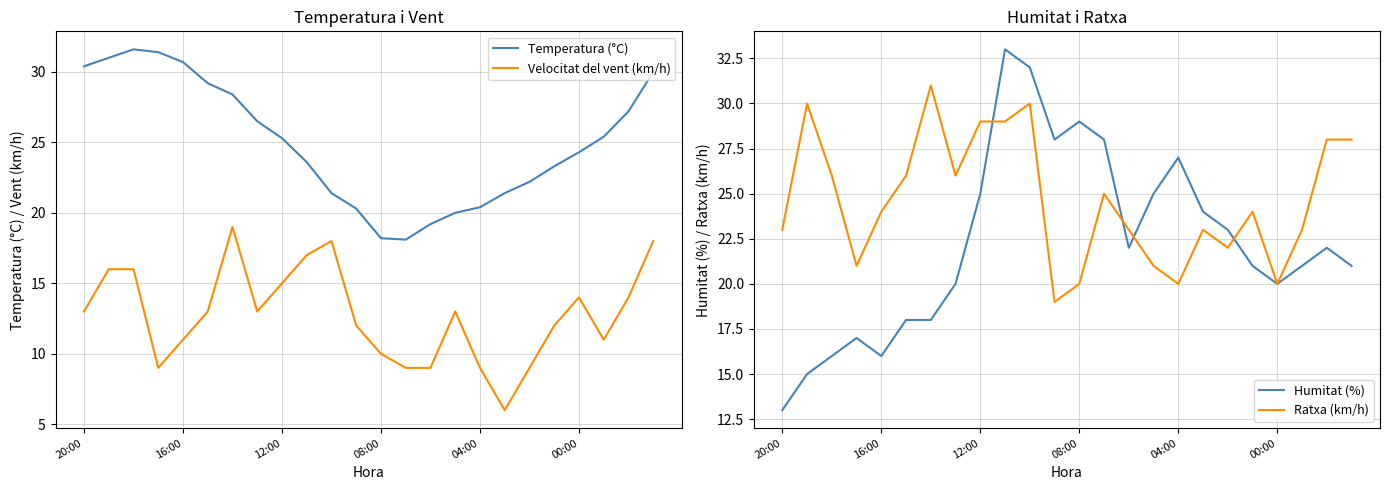

What are all the series names shown in the legend?

Temperatura (°C), Velocitat del vent (km/h), Humitat (%), Ratxa (km/h)